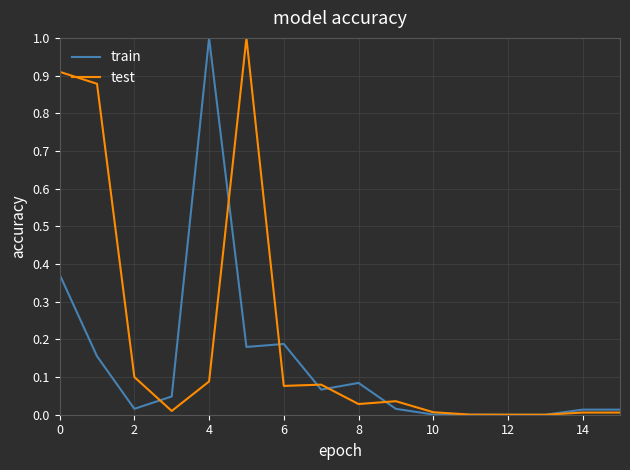

List the series in order of their overall mean, highest first.

test, train